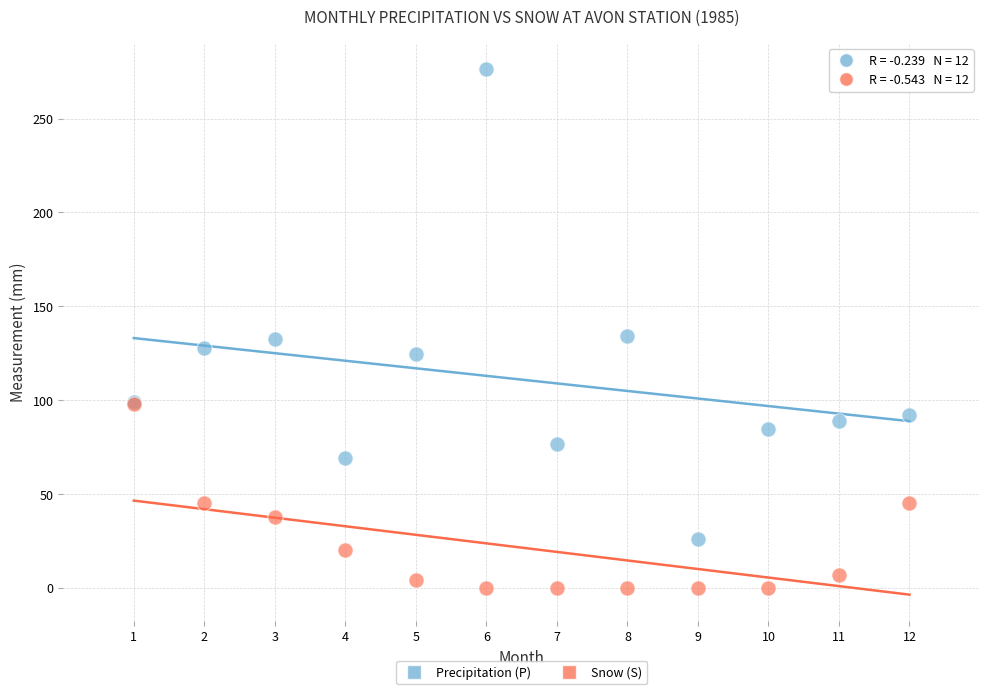

Which series reaches the minimum Y coordinate?

Snow (S)